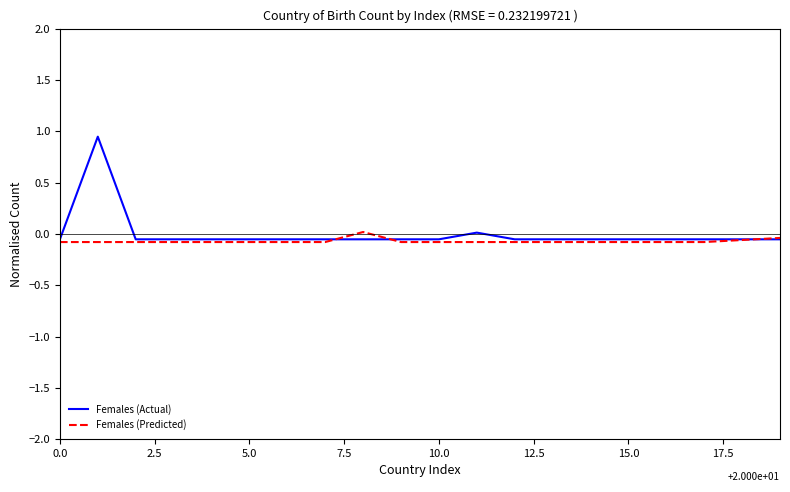

Which series has the largest range (max minus min)?

Females (Actual)